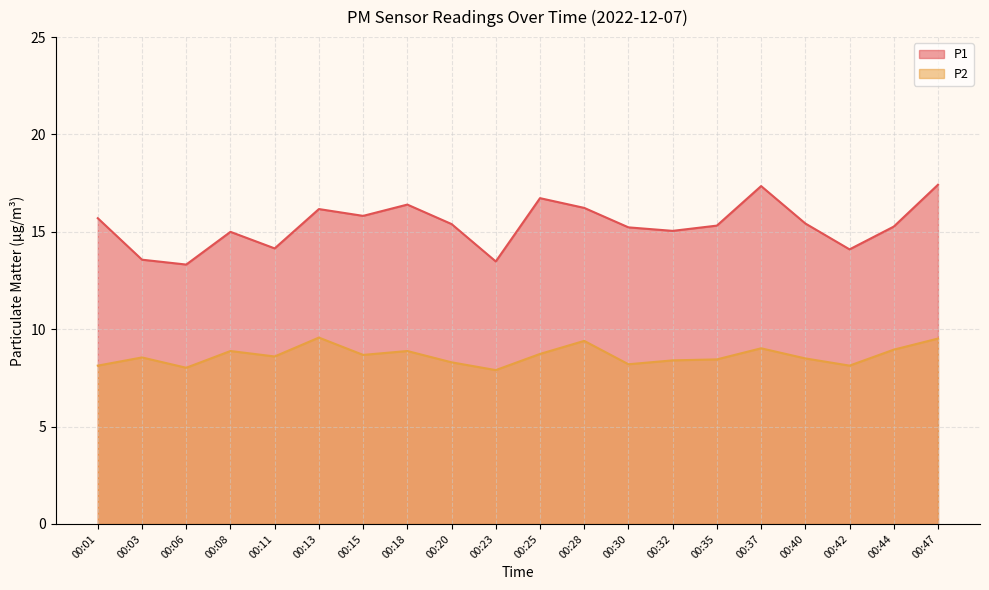

Reading left to right, extract all data points from this chart.

P1: 15.7	13.6	13.3	15.0	14.2	16.2	15.8	16.4	15.4	13.5	16.7	16.2	15.2	15.1	15.3	17.4	15.4	14.1	15.3	17.4
P2: 8.1	8.6	8.0	8.9	8.6	9.6	8.7	8.9	8.3	7.9	8.7	9.4	8.2	8.4	8.4	9.0	8.5	8.1	8.9	9.5